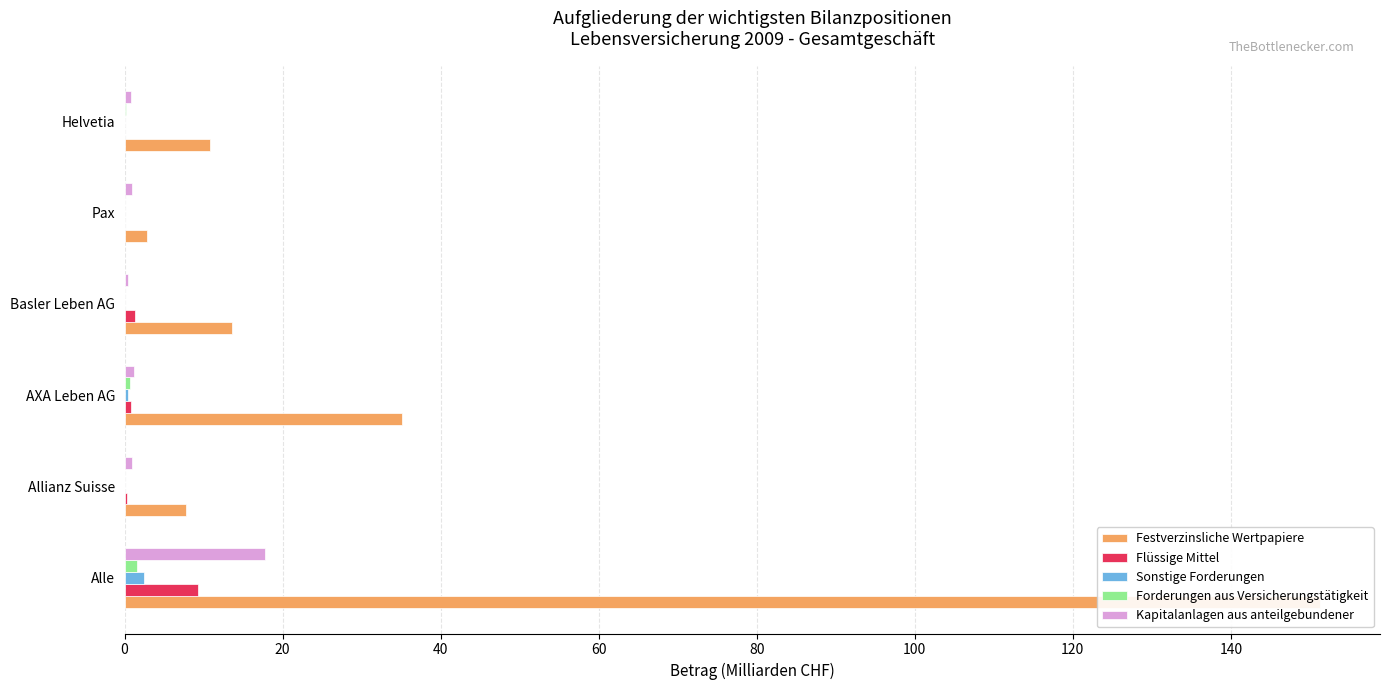

What is the greatest value displayed?

151.3